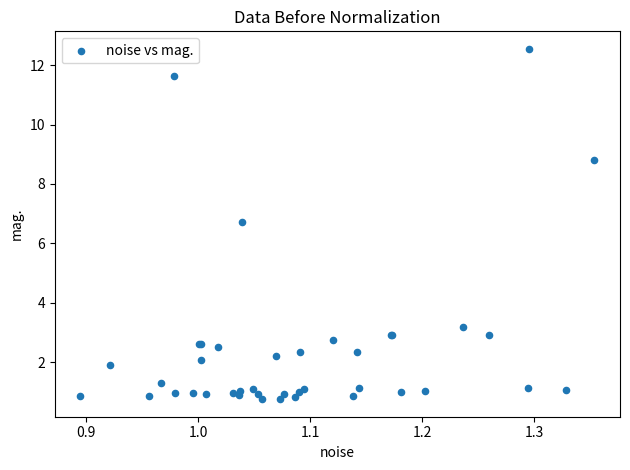

What Y value in the scatter plot is closest to 6?

6.7